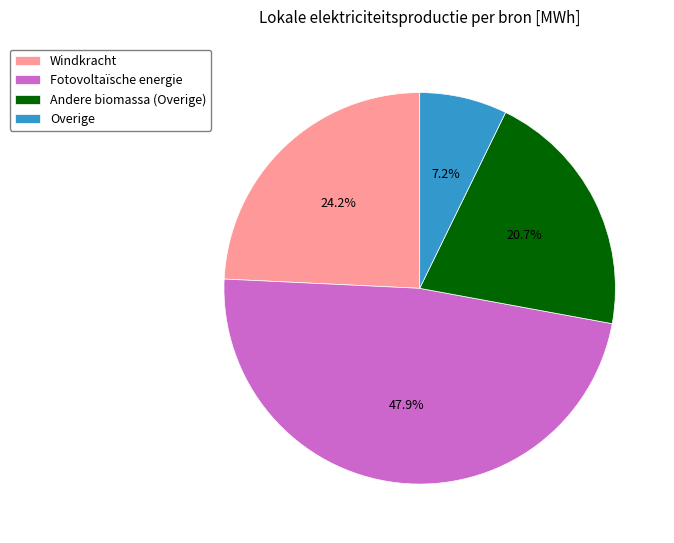

What is the smallest slice in the pie chart?

Overige